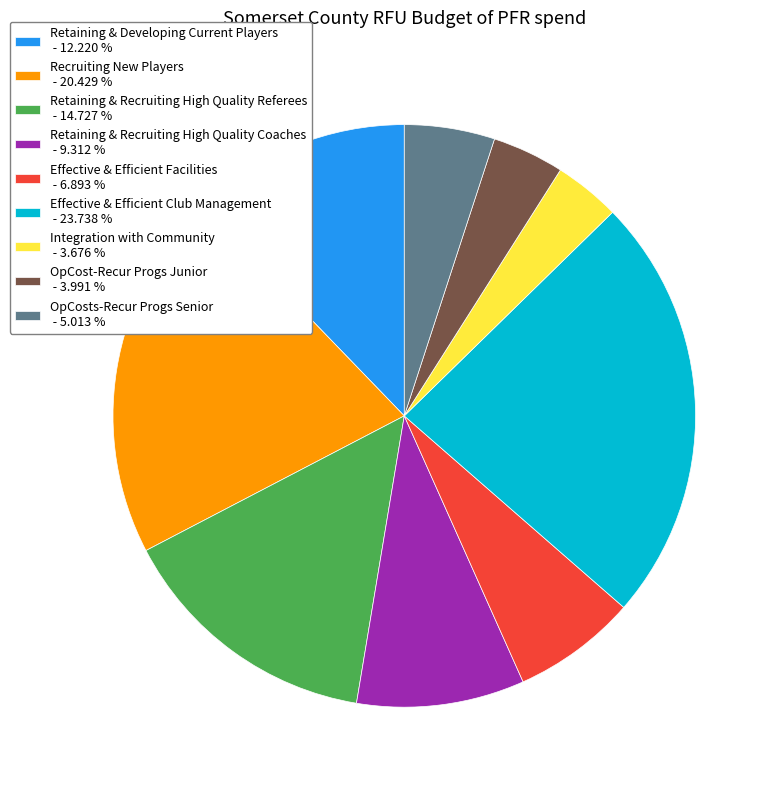

What is the largest slice in the pie chart?

Effective & Efficient Club Management